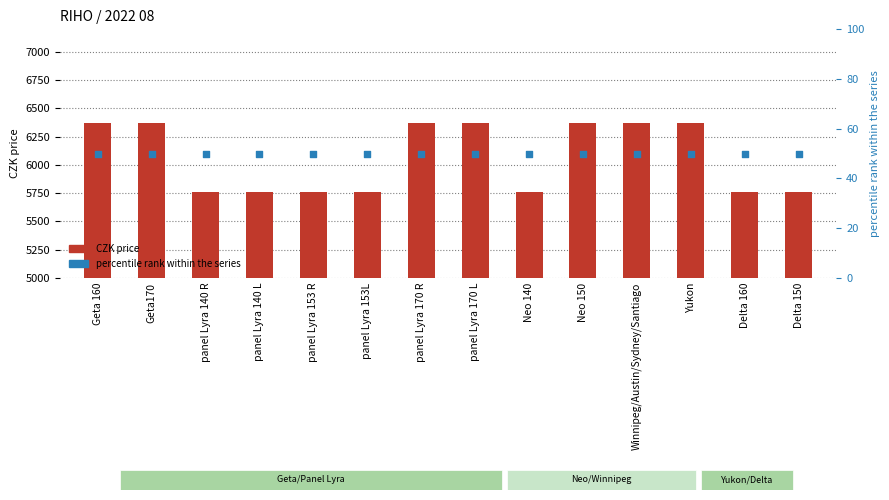

Which series reaches the minimum Y coordinate?

percentile rank within the series